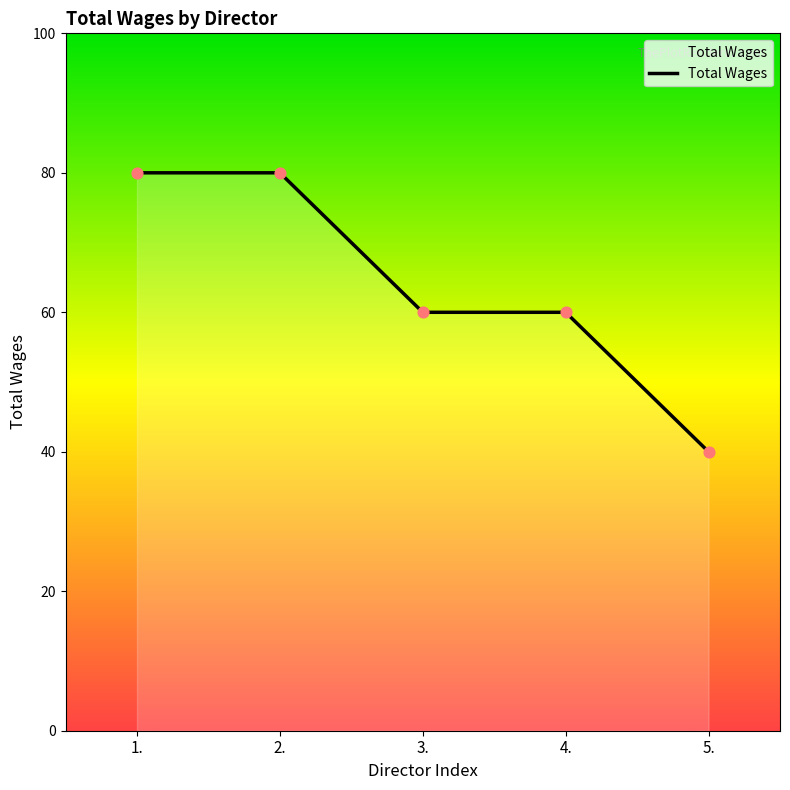

Approximately how many times larger is the value at 2. compared to 4.?

1.3